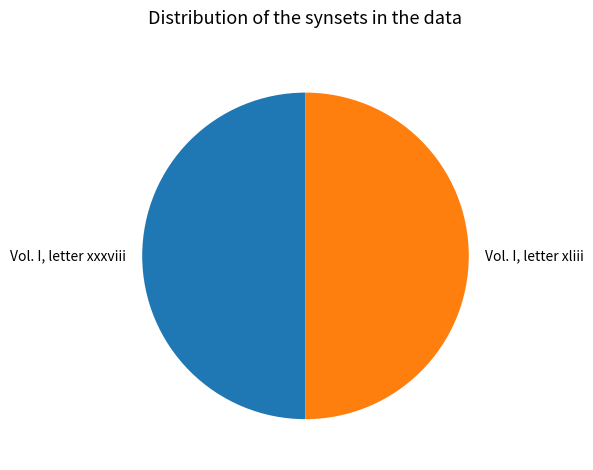

True or false: Vol. I, letter xxxviii accounts for 62% of the total.

False